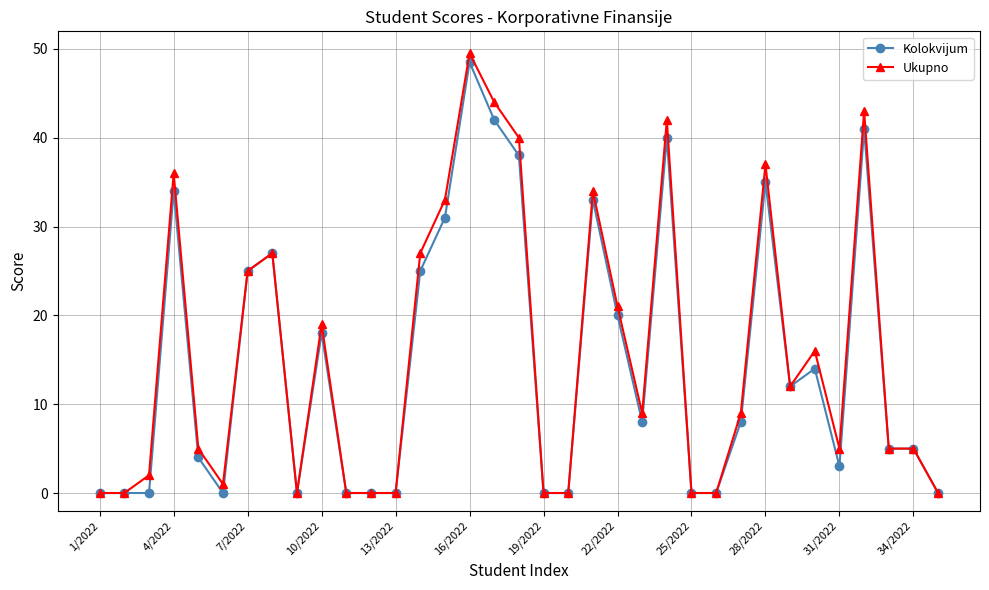

Which series has the widest spread of values?

Ukupno